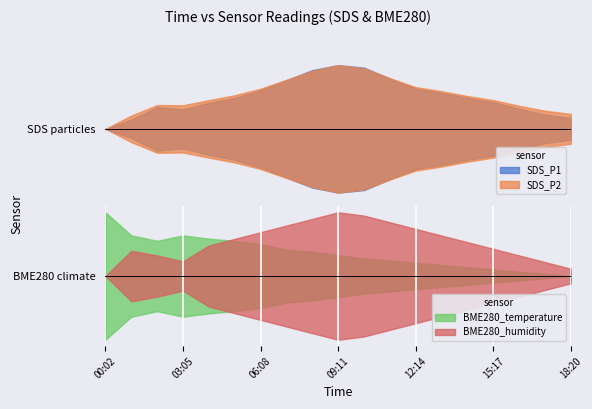

Which category has the highest value across all series?

09:11